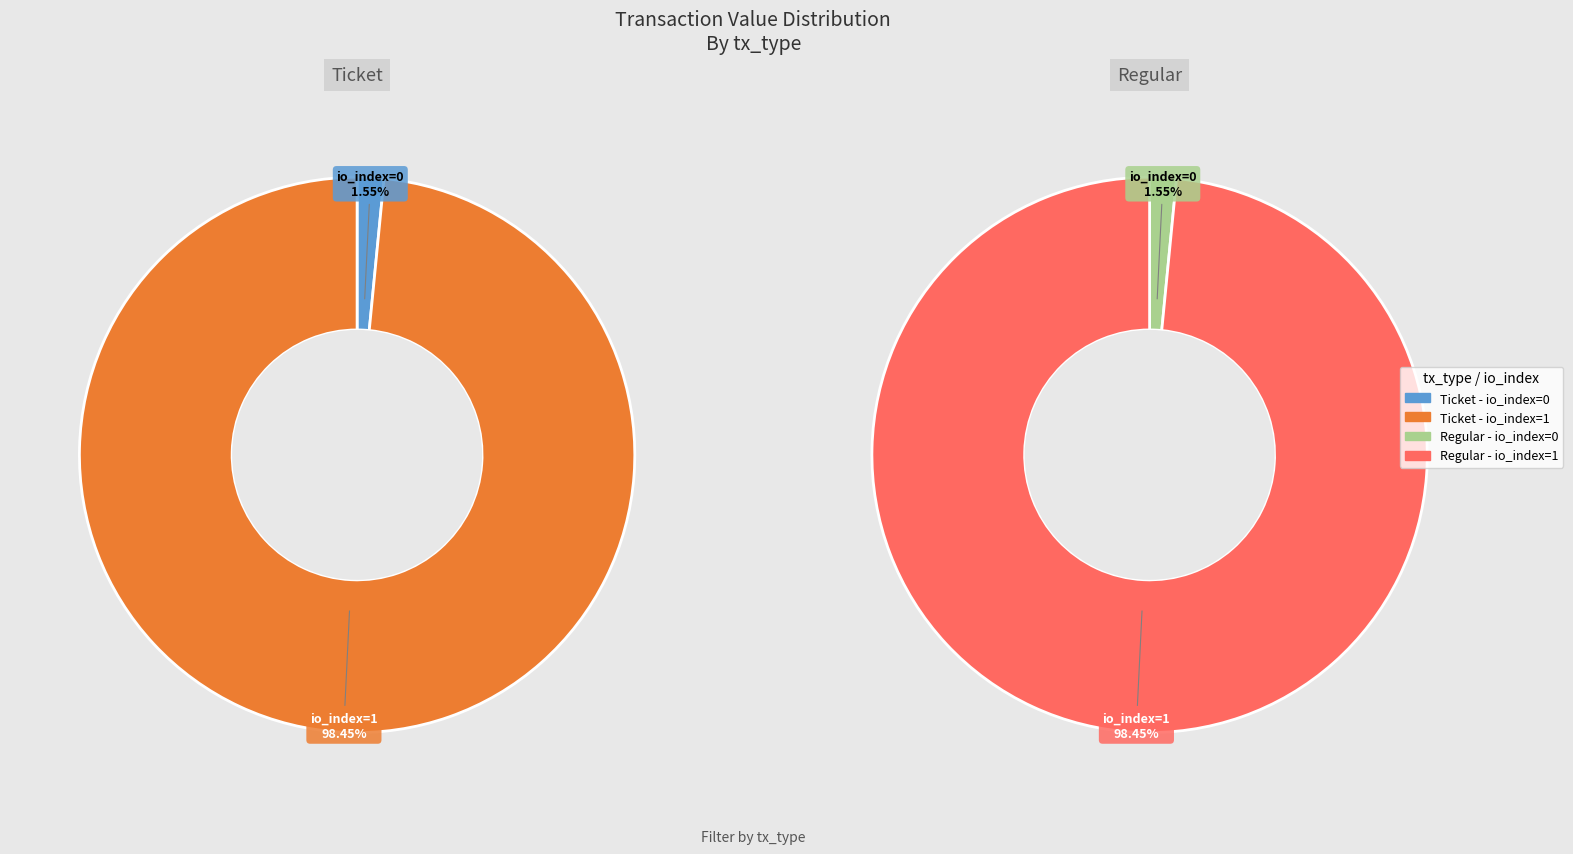

What is the total percentage of io_index=0 and io_index=1?

100.0%